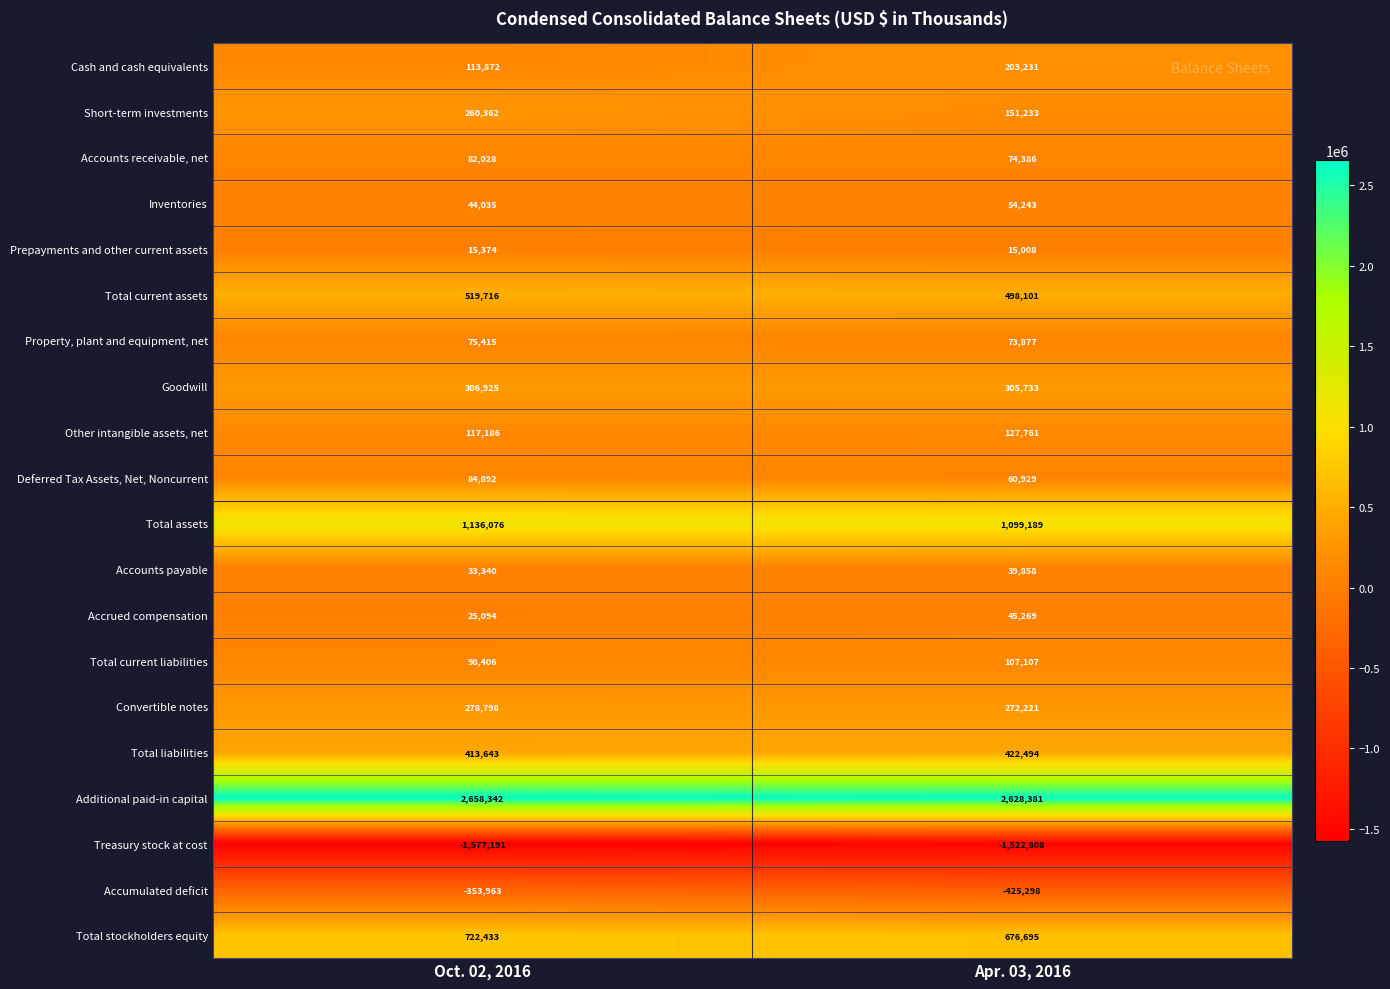

The Inventories series shows 54243 at Apr. 03, 2016. True or false?

True